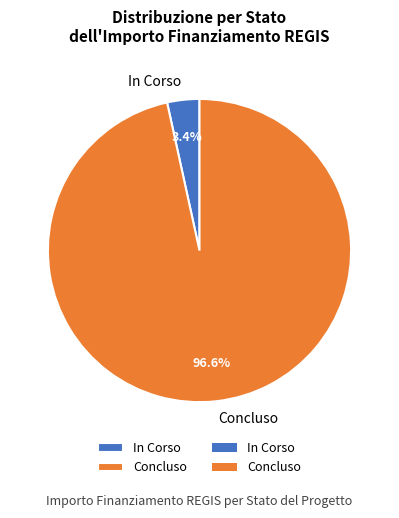

What percentage is NOT represented by Concluso?

3.4%